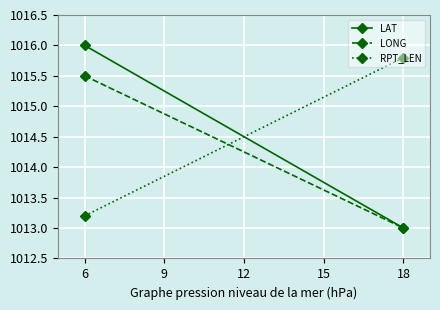

List the series in order of their peak value, lowest first.

LONG, RPT_LEN, LAT